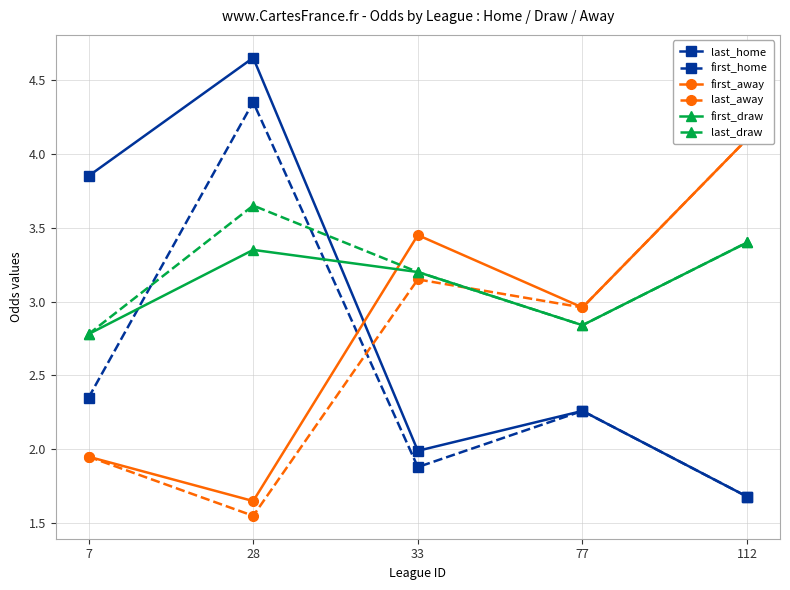

True or false: last_away and last_home intersect in this chart.

True